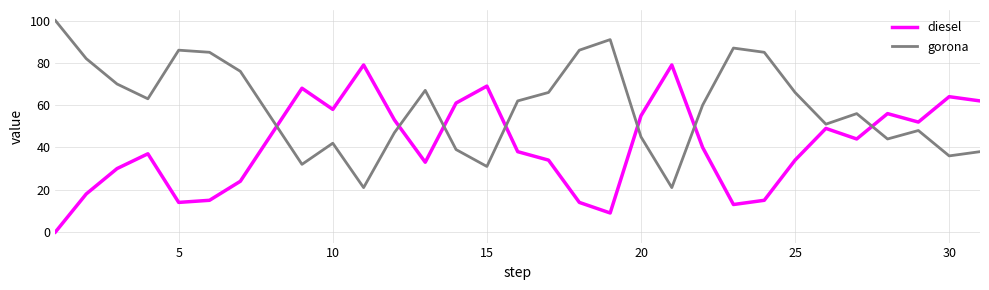

What is the difference between the maximum and minimum values in the diesel series?

79